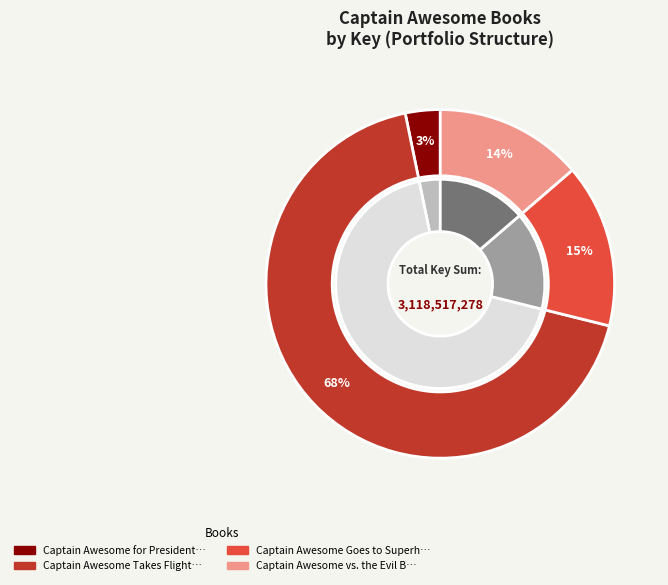

To the nearest percent, what is the average slice percentage?

25%